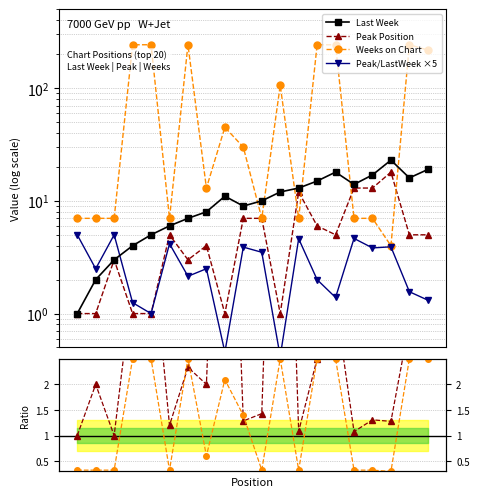

What is the average value of the Weeks on Chart series?

96.5